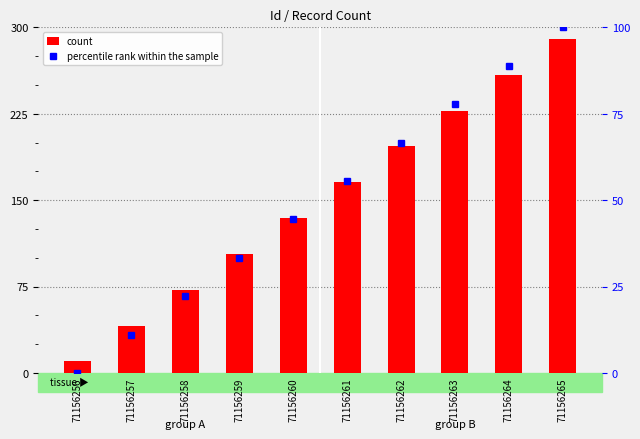

What is the difference between the highest and lowest values at 71156262?

130.0